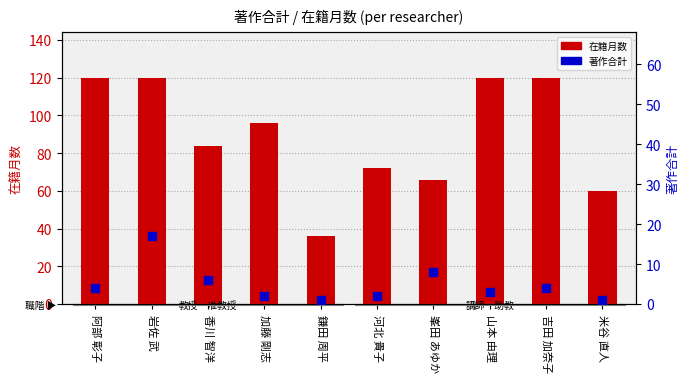

At how many categories does at least one series exceed 15?

10